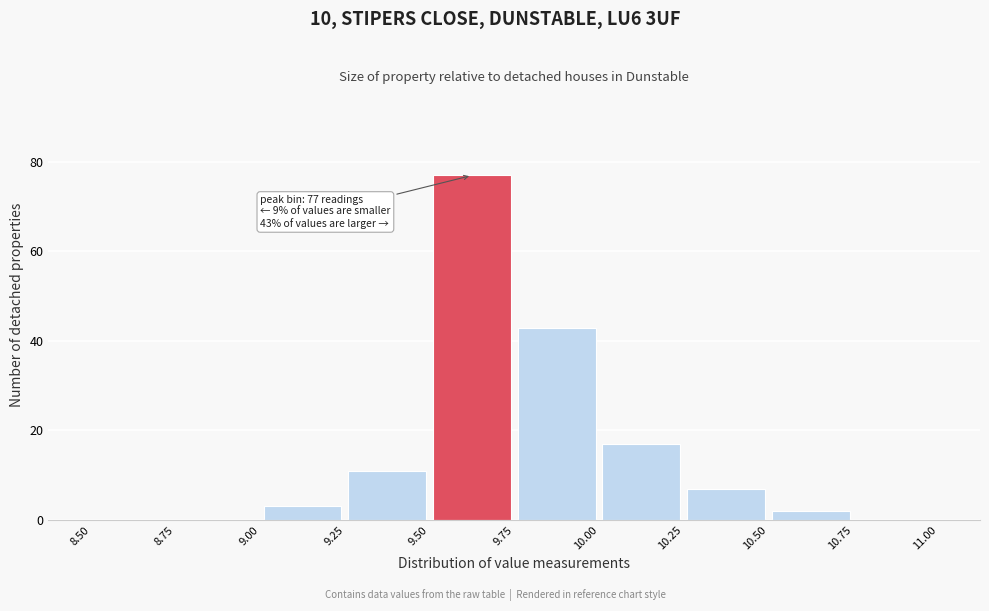

Which range on the x-axis has the tallest bar?

9.50 to 9.75